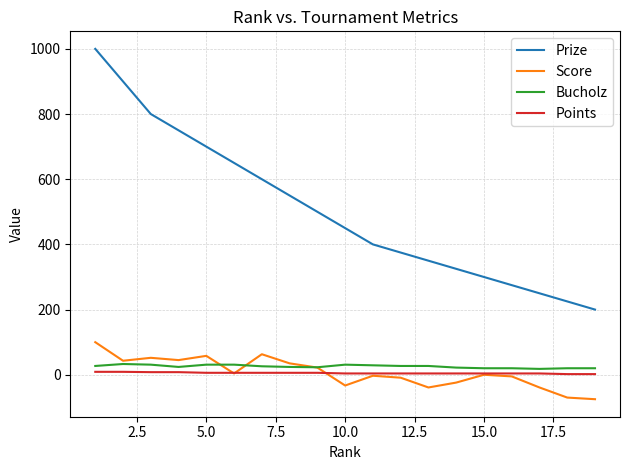

List the series in order of their peak value, lowest first.

Points, Bucholz, Score, Prize